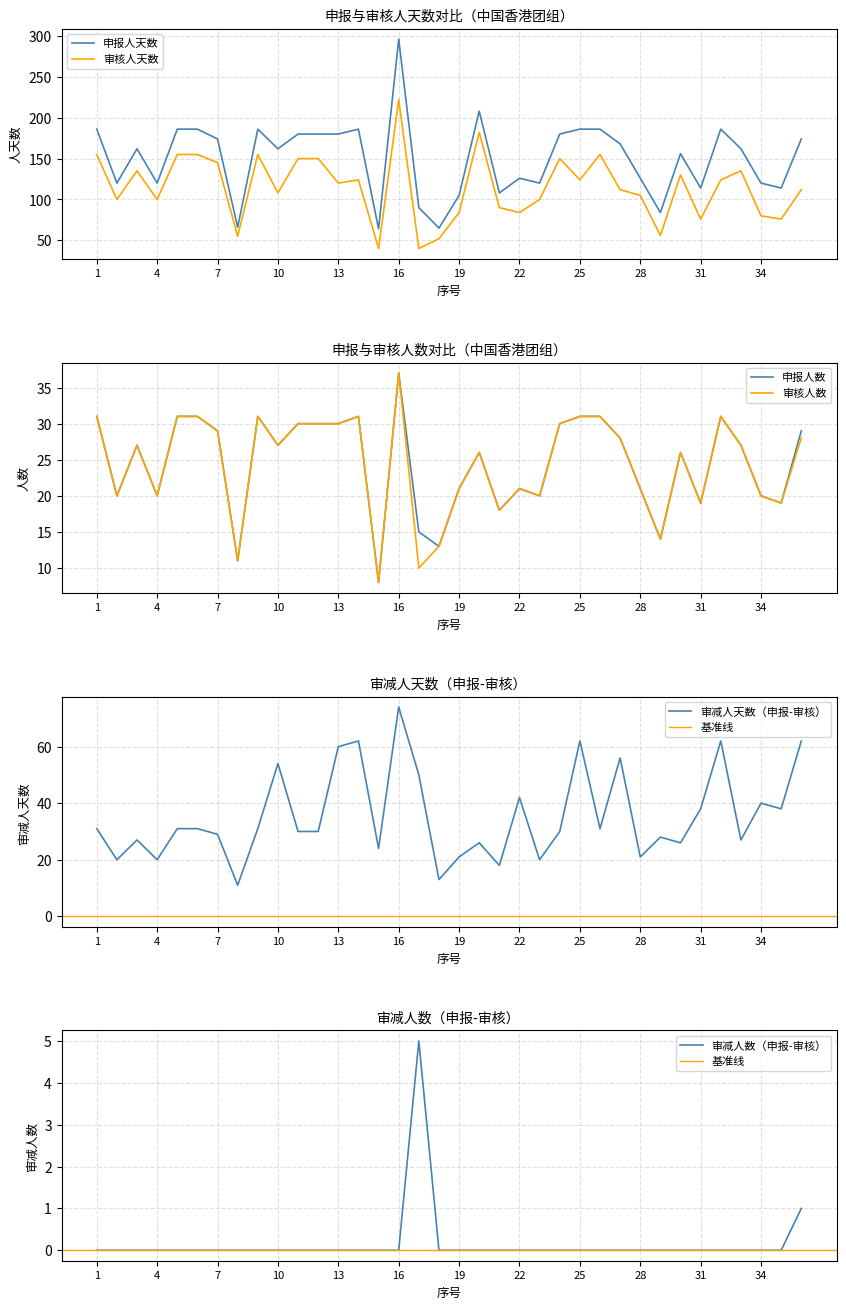

True or false: 审核人天数 and 申报人天数 intersect in this chart.

False